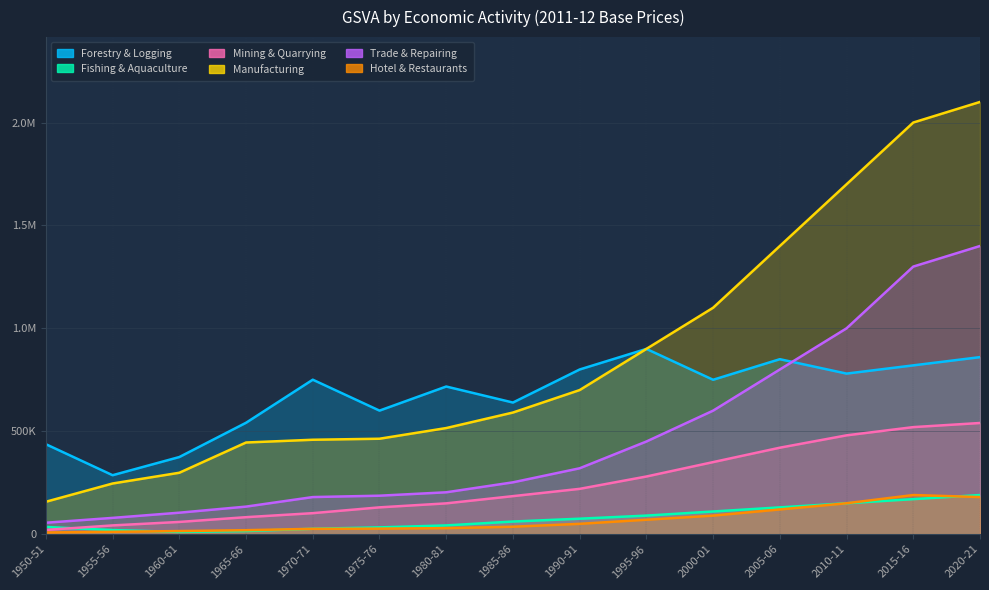

What are all the series names shown in the legend?

Forestry & Logging, Fishing & Aquaculture, Mining & Quarrying, Manufacturing, Trade & Repairing, Hotel & Restaurants